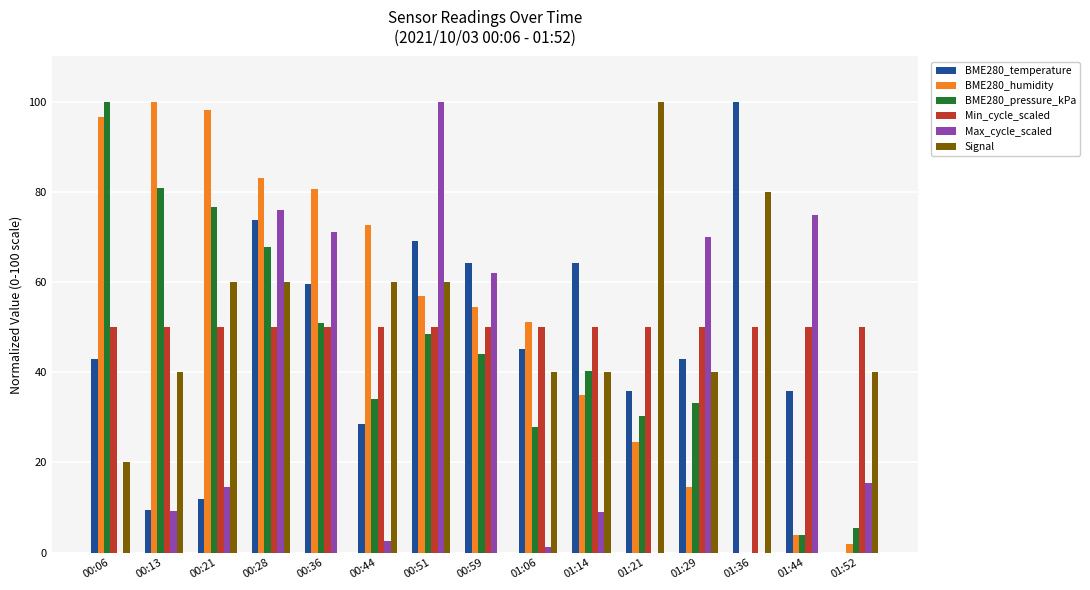

Where does the BME280_humidity series first go above 54?

00:06